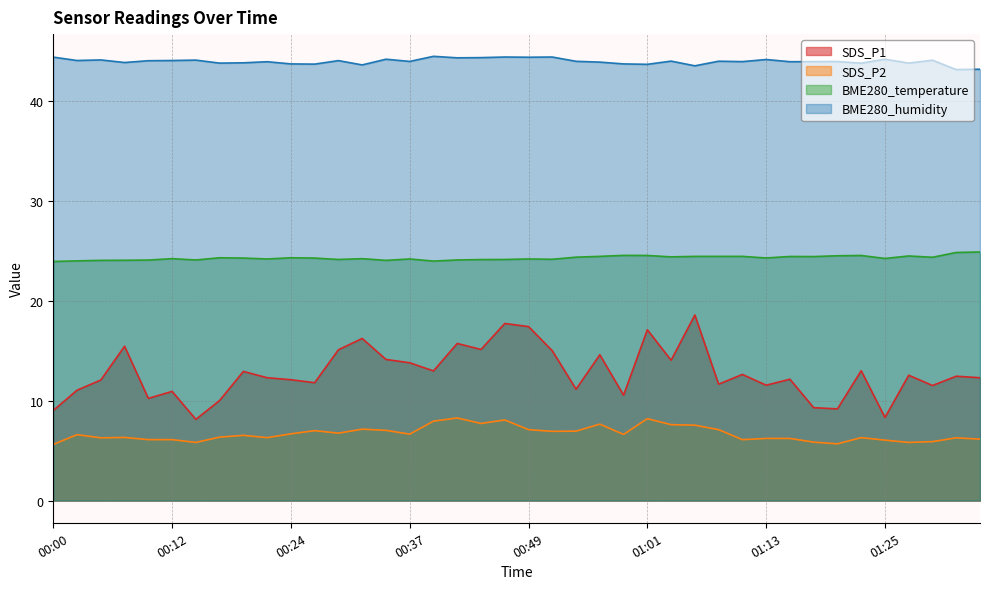

What is the total value across all series at 00:32?

91.2